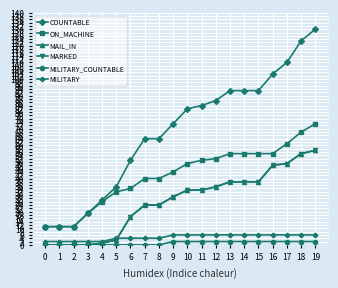

Is the value of COUNTABLE at 12 greater than the value of MARKED at 10?

Yes